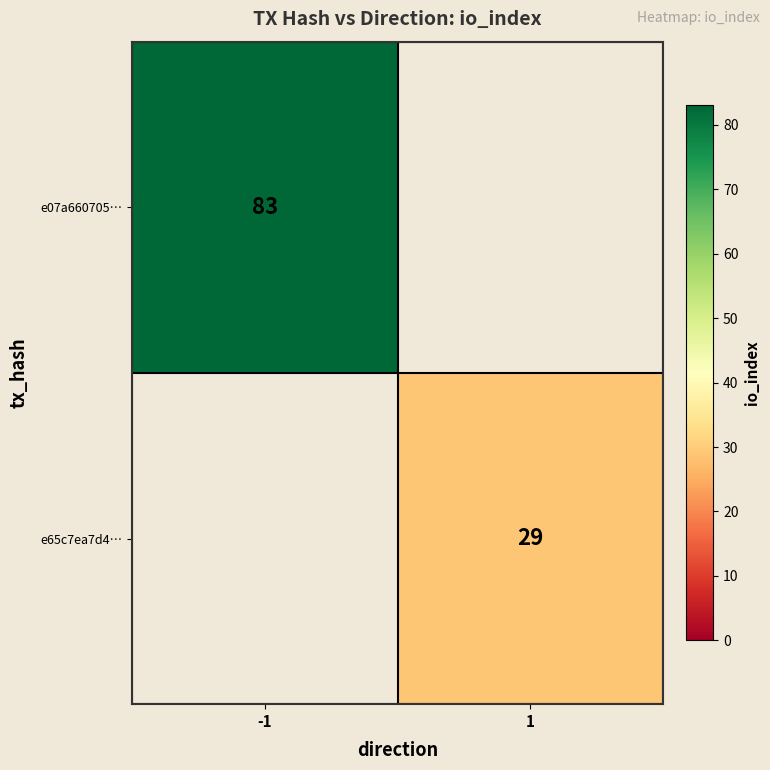

Which label corresponds to the largest value in the chart?

-1